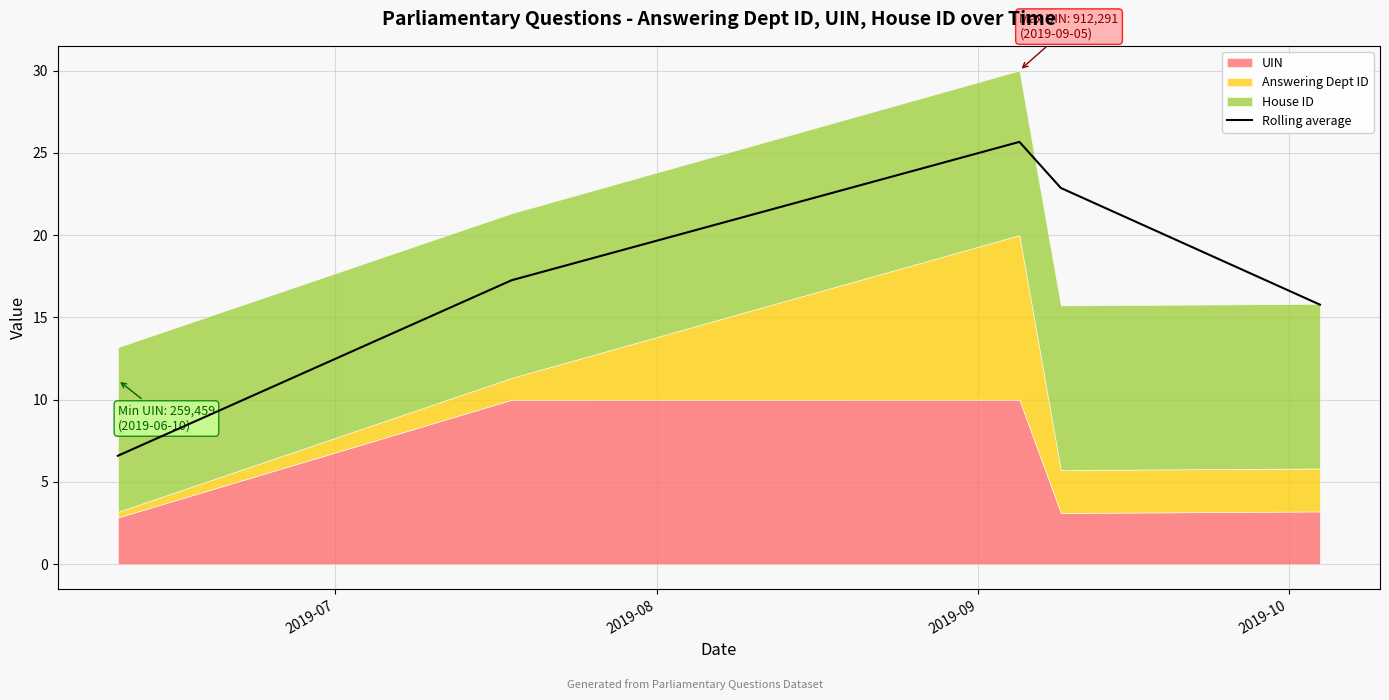

What is the value of the 4th point from the left?

22.9